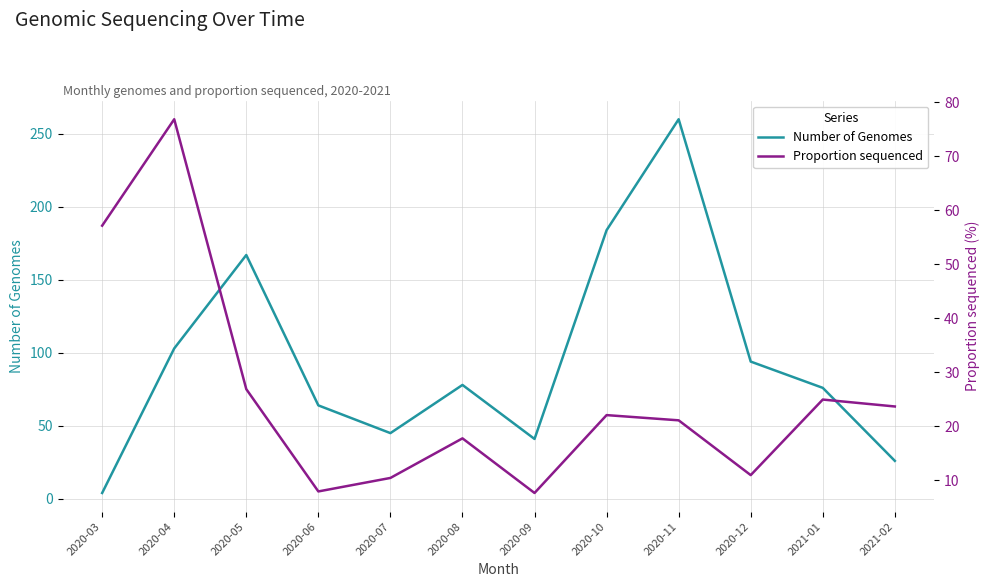

How many values in the Number of Genomes series are below 78?

6